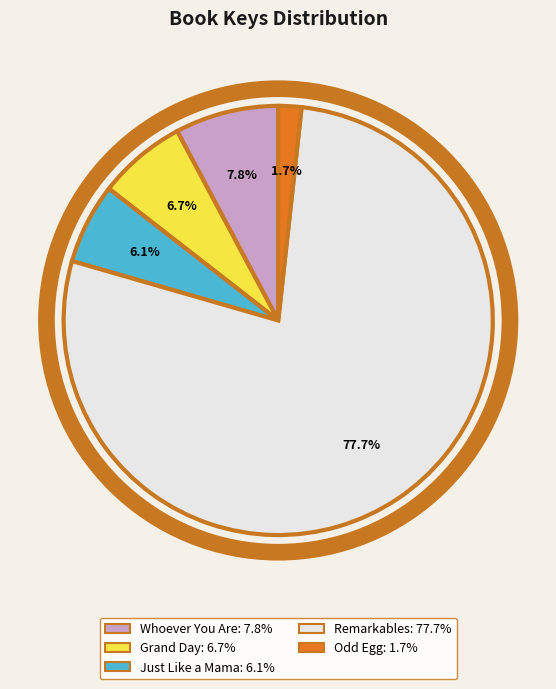

What is the smallest slice in the pie chart?

Odd Egg